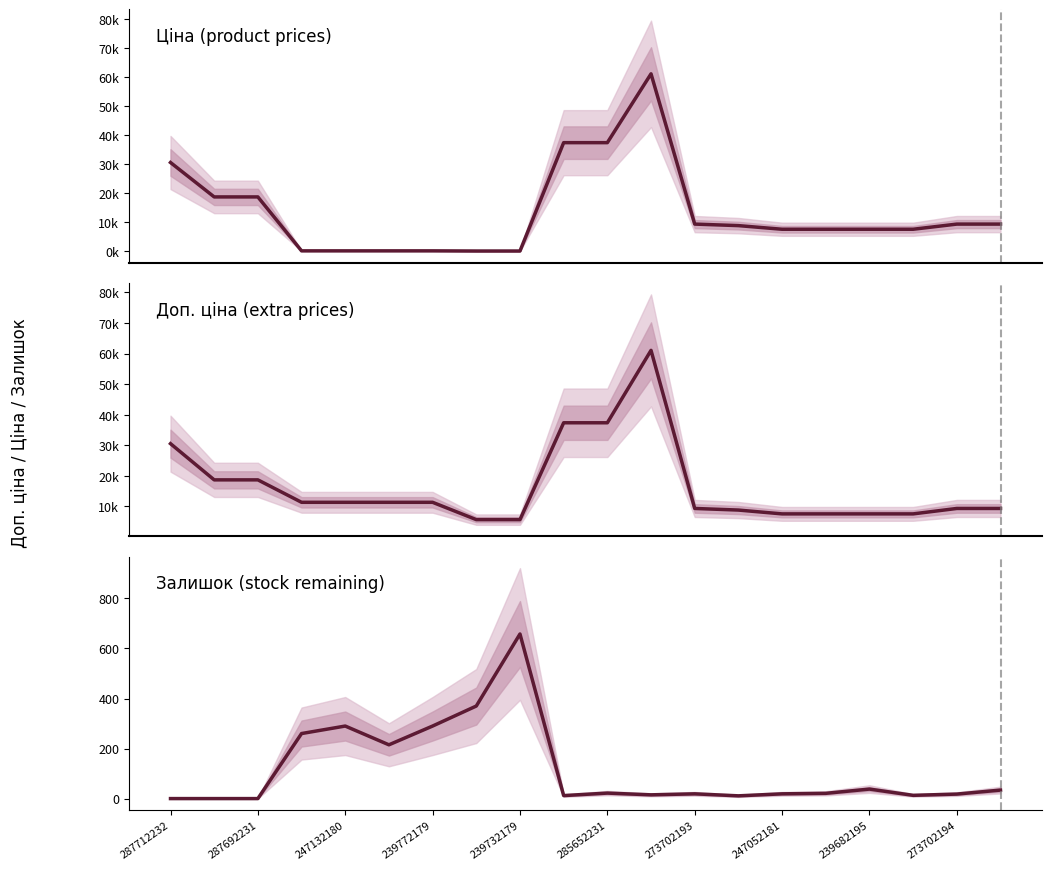

Reading right to left, transcribe all the data shown in this chart.

Ціна: 9321.4	9321.4	7545.9	7545.9	7545.9	7545.9	8797.6	9321.4	61024.7	37343.0	37343.0	56.7	56.7	113.3	113.3	113.3	113.3	18671.5	18671.5	30512.3
Доп. ціна: 9321.4	9321.4	7545.9	7545.9	7545.9	7545.9	8797.6	9321.4	61024.7	37343.0	37343.0	5667.0	5667.0	11334.0	11334.0	11334.0	11334.0	18671.5	18671.5	30512.3
Залишок: 34.0	18.0	13.0	38.0	21.0	19.0	11.0	19.0	15.0	22.0	12.0	658.0	370.0	290.0	215.0	290.0	260.0	0.0	0.0	0.0